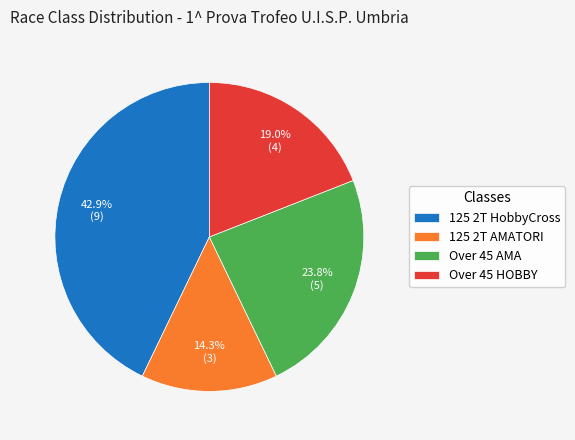

Is the sum of Over 45 HOBBY and Over 45 AMA greater than half?

No